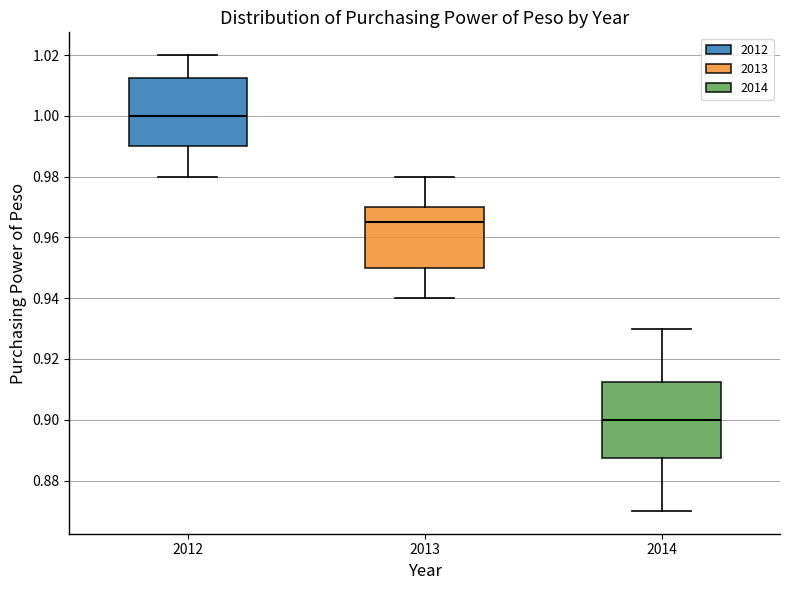

Which box has the highest median line?

2012